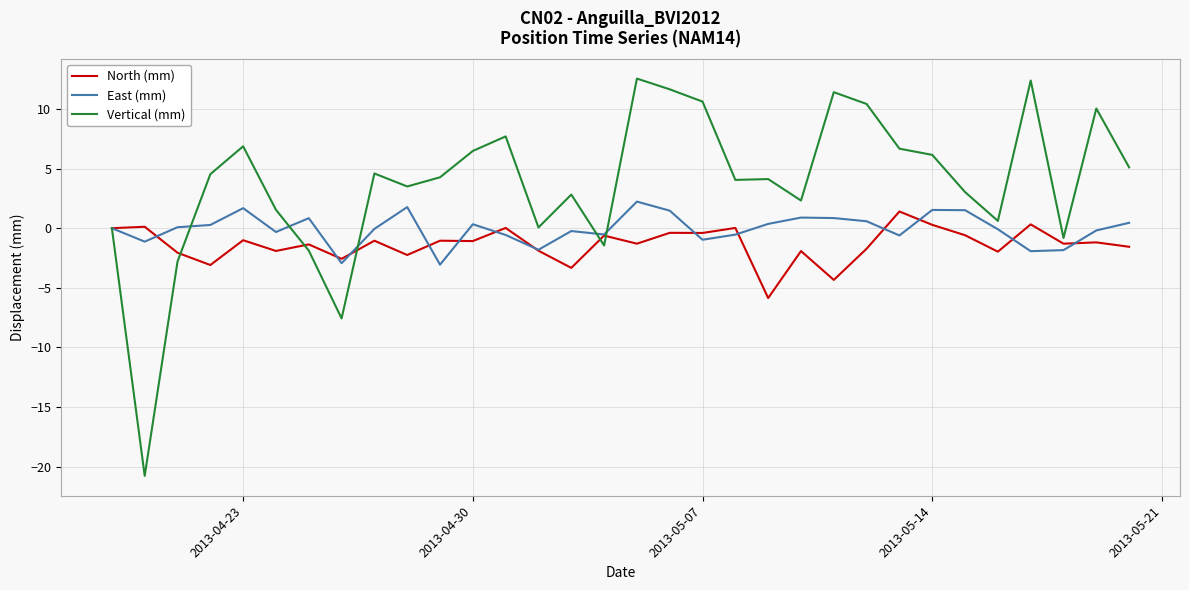

What is the sum of all East (mm) values?

-2.0